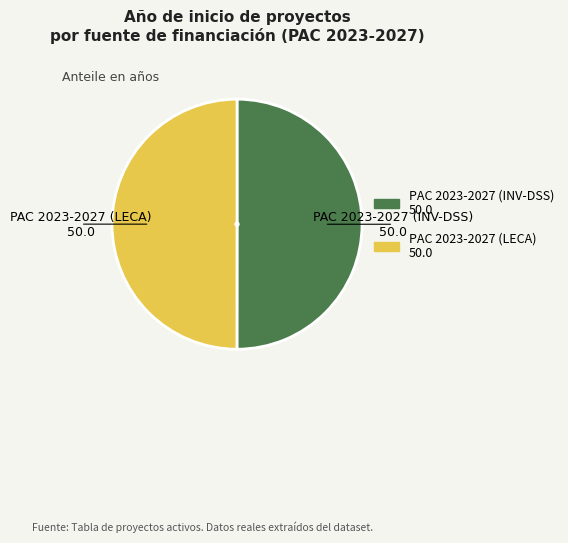

How many segments does this pie chart have?

2